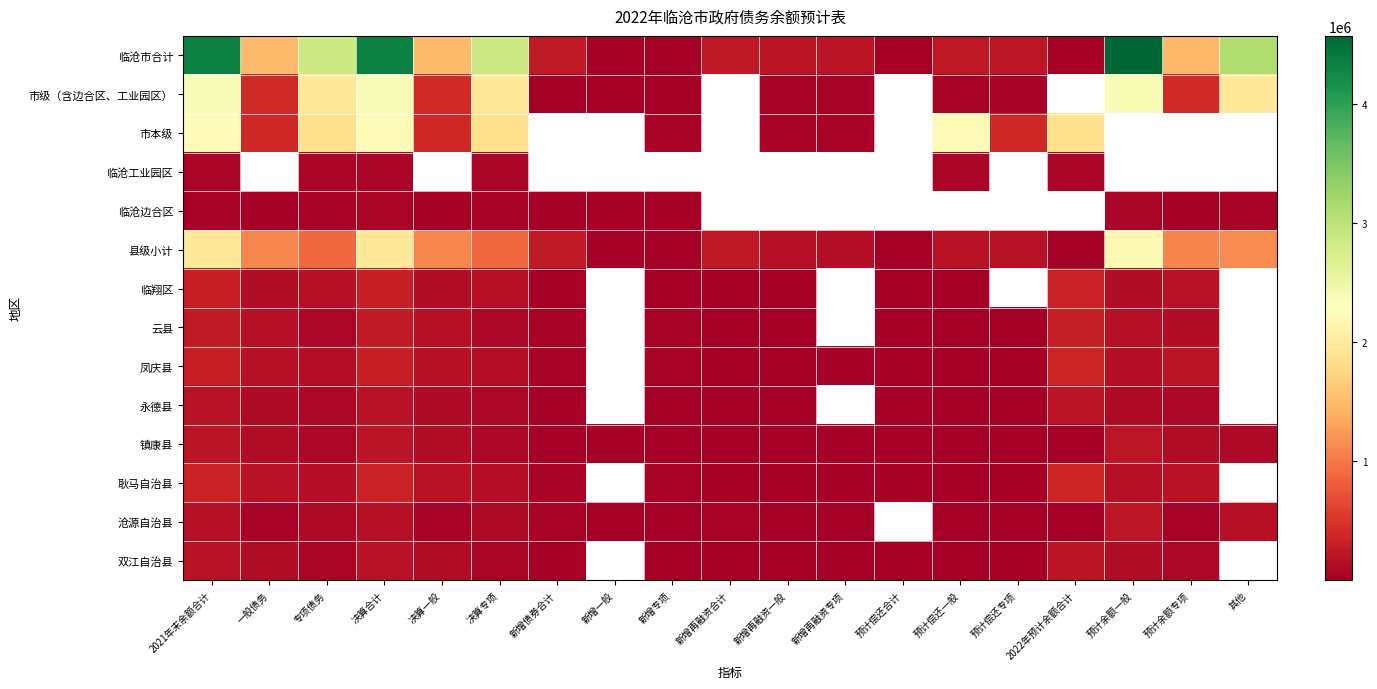

List the labels in order of 耿马自治县 value, smallest first.

新增再融资专项, 预计偿还专项, 新增再融资一般, 预计偿还一般, 新增再融资合计, 预计偿还合计, 新增债券合计, 新增专项, 专项债务, 决算专项, 预计余额一般, 一般债务, 决算一般, 预计余额专项, 2021年末余额合计, 决算合计, 新增一般, 2022年预计余额合计, 其他